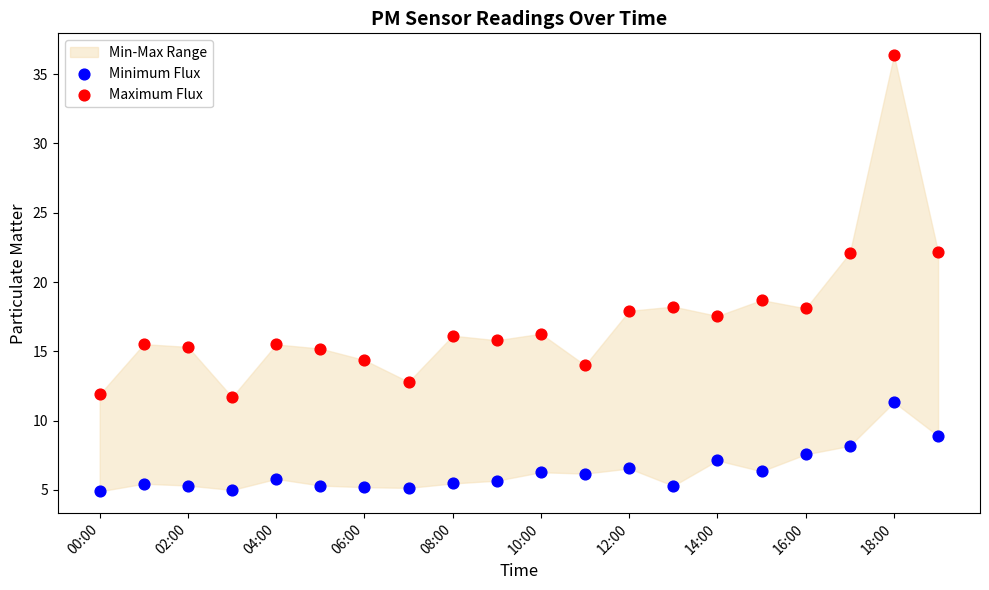

Across all data points, what is the range of Y values (max minus min)?

31.5